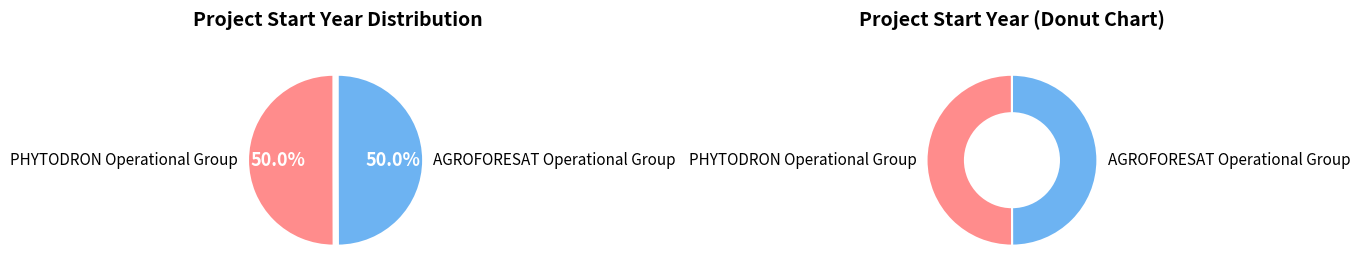

Is it true that PHYTODRON Operational Group is 40% of the pie?

False